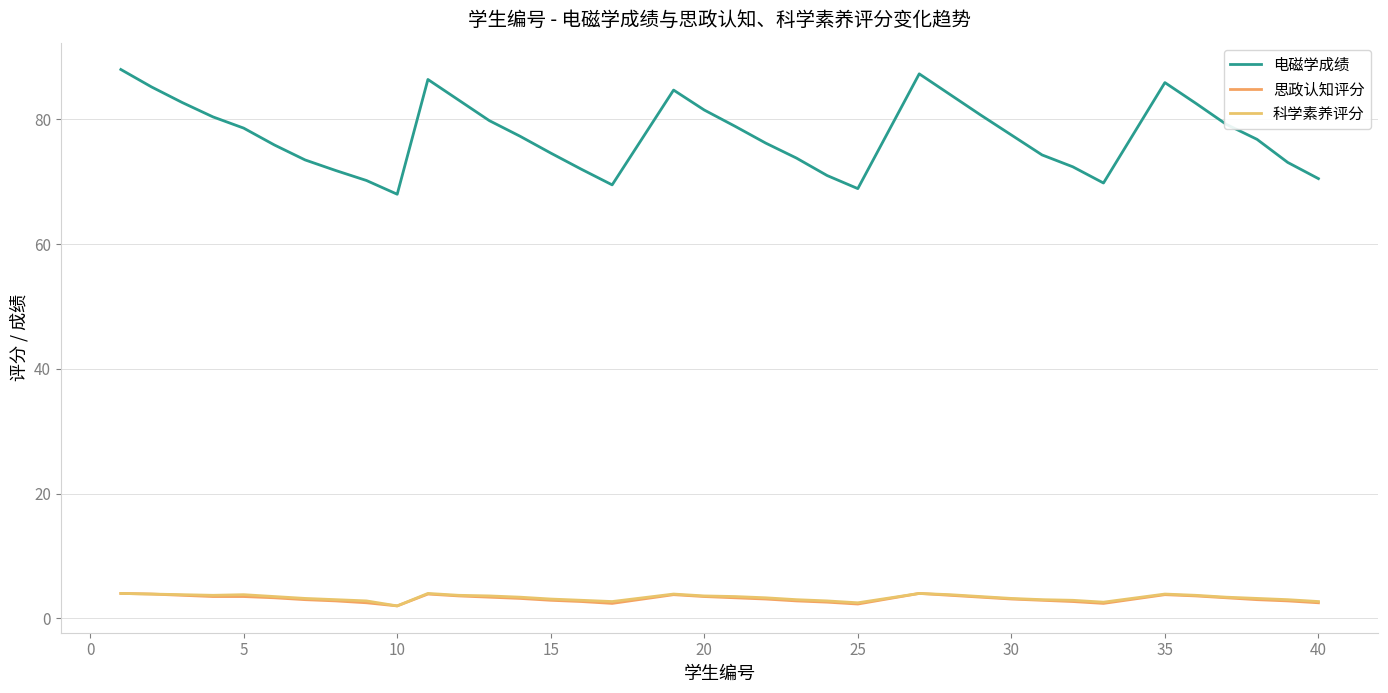

What is the average value of the 电磁学成绩 series?

77.5